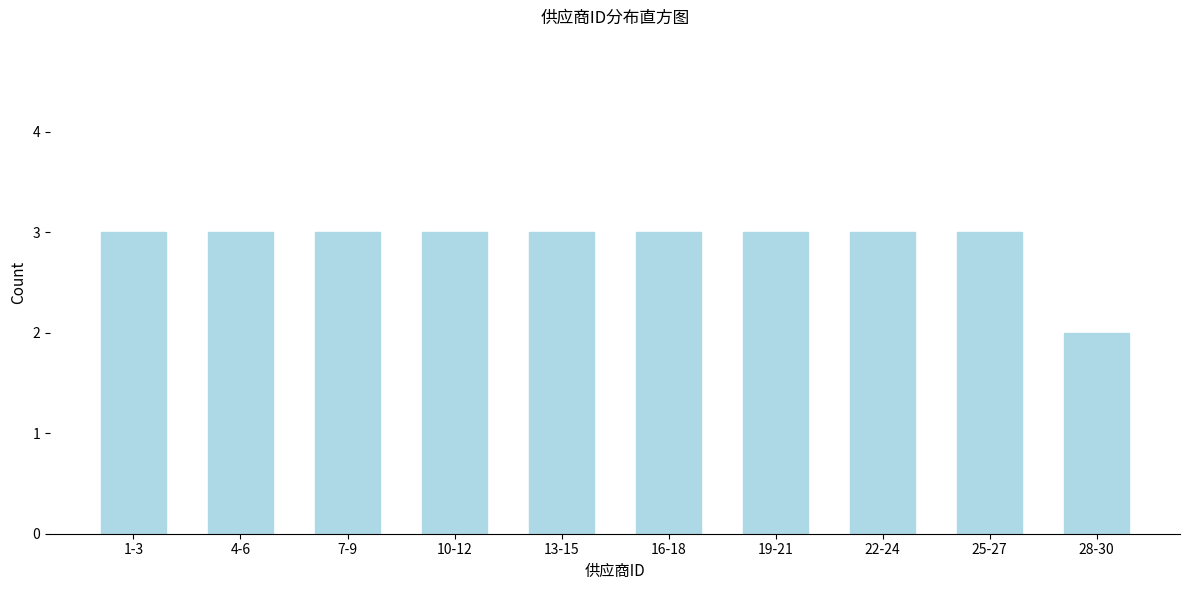

Reading left to right, what are all the values shown in this chart?

3	3	3	3	3	3	3	3	3	2